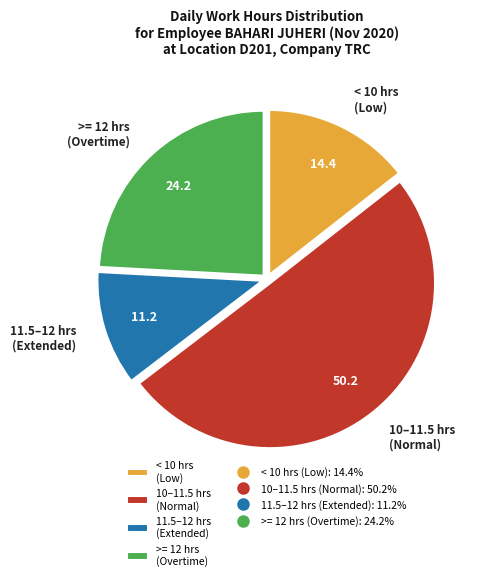

Is the sum of >= 12 hrs (Overtime) and 11.5–12 hrs (Extended) greater than half?

No